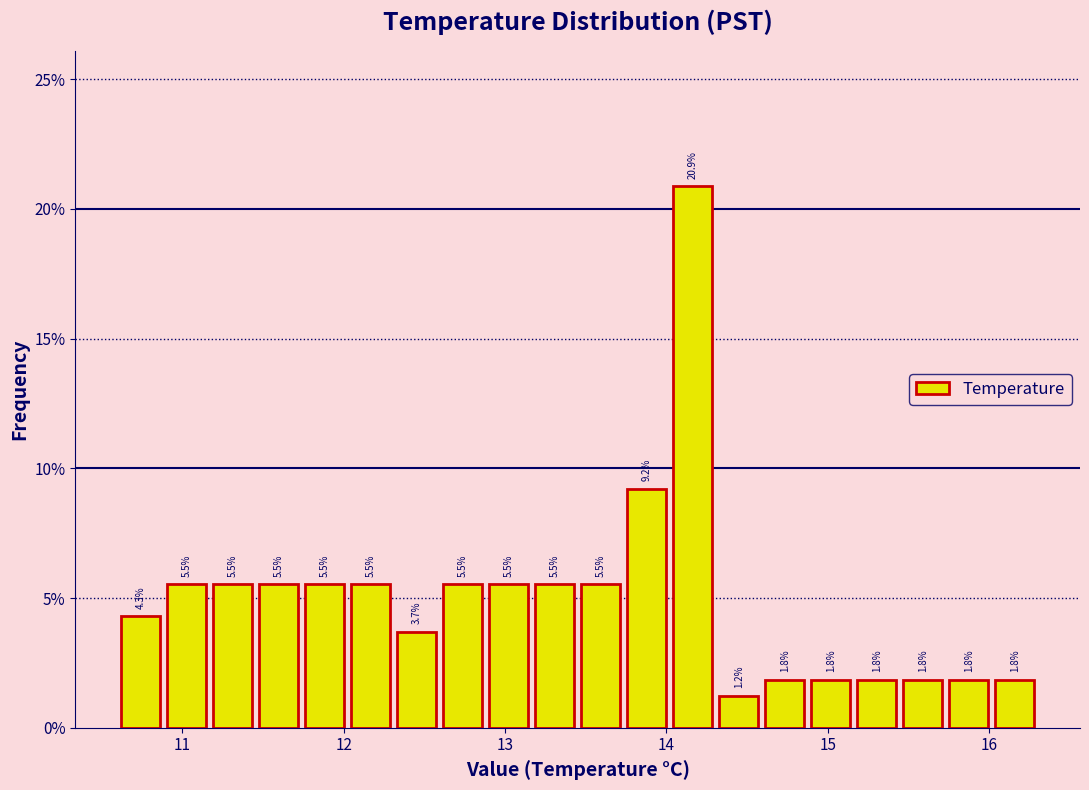

Read against the x-axis, roughly where is the centre of the tallest bar?

14.2